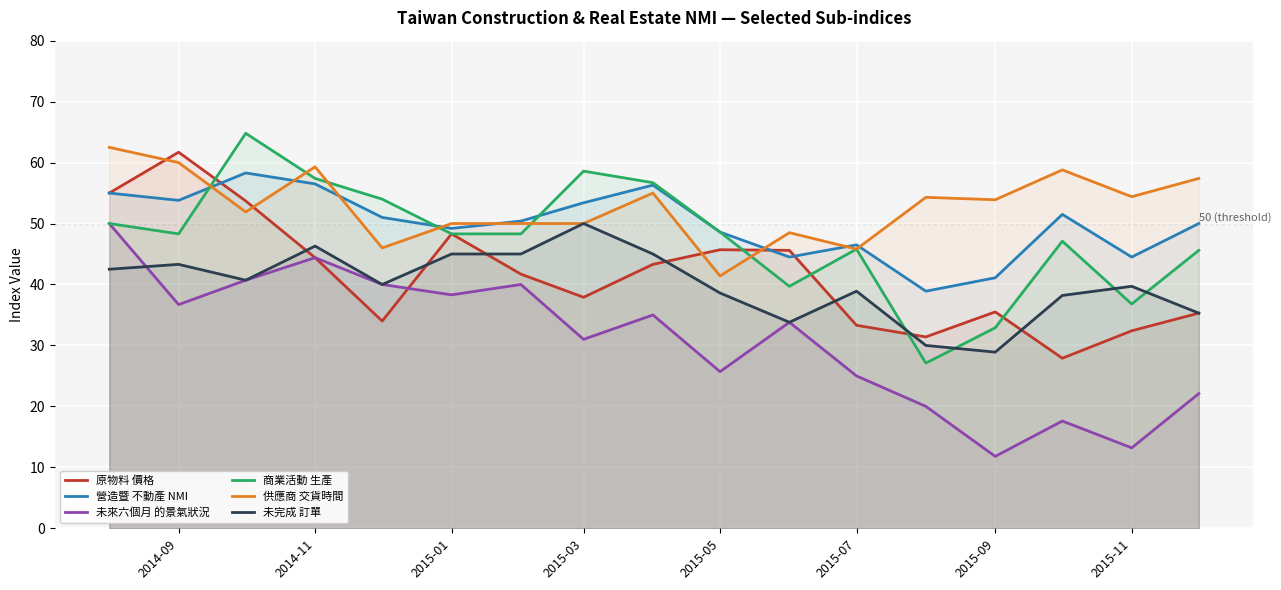

In 商業活動 生產, how many points are lower than both neighbors (excluding endpoints)?

4